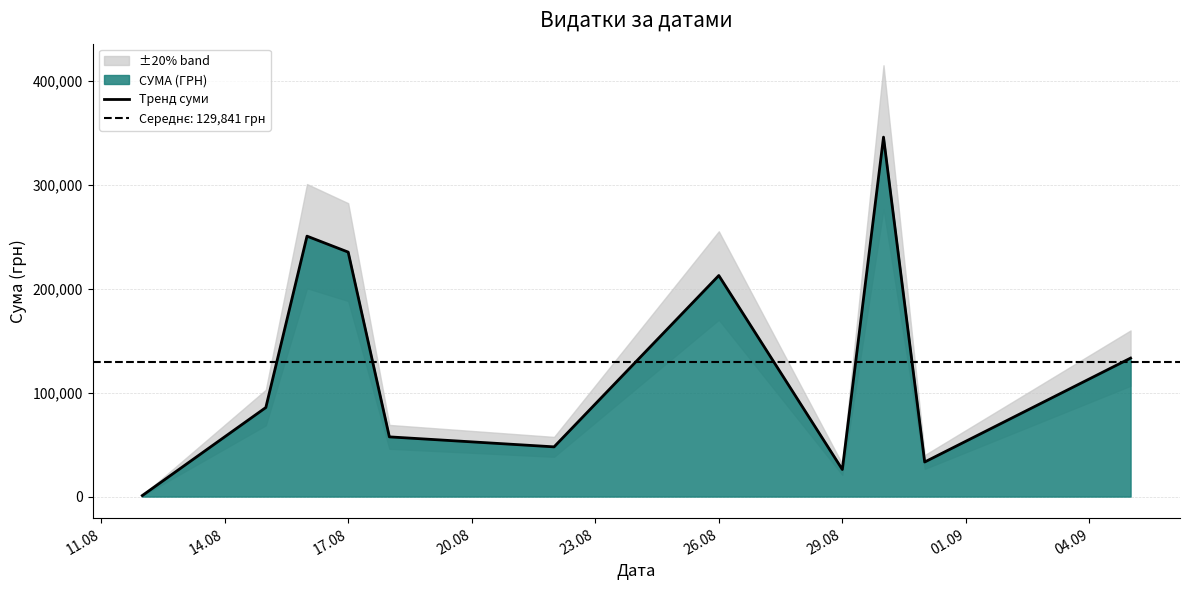

Does the chart display data point markers on the line(s)?

No